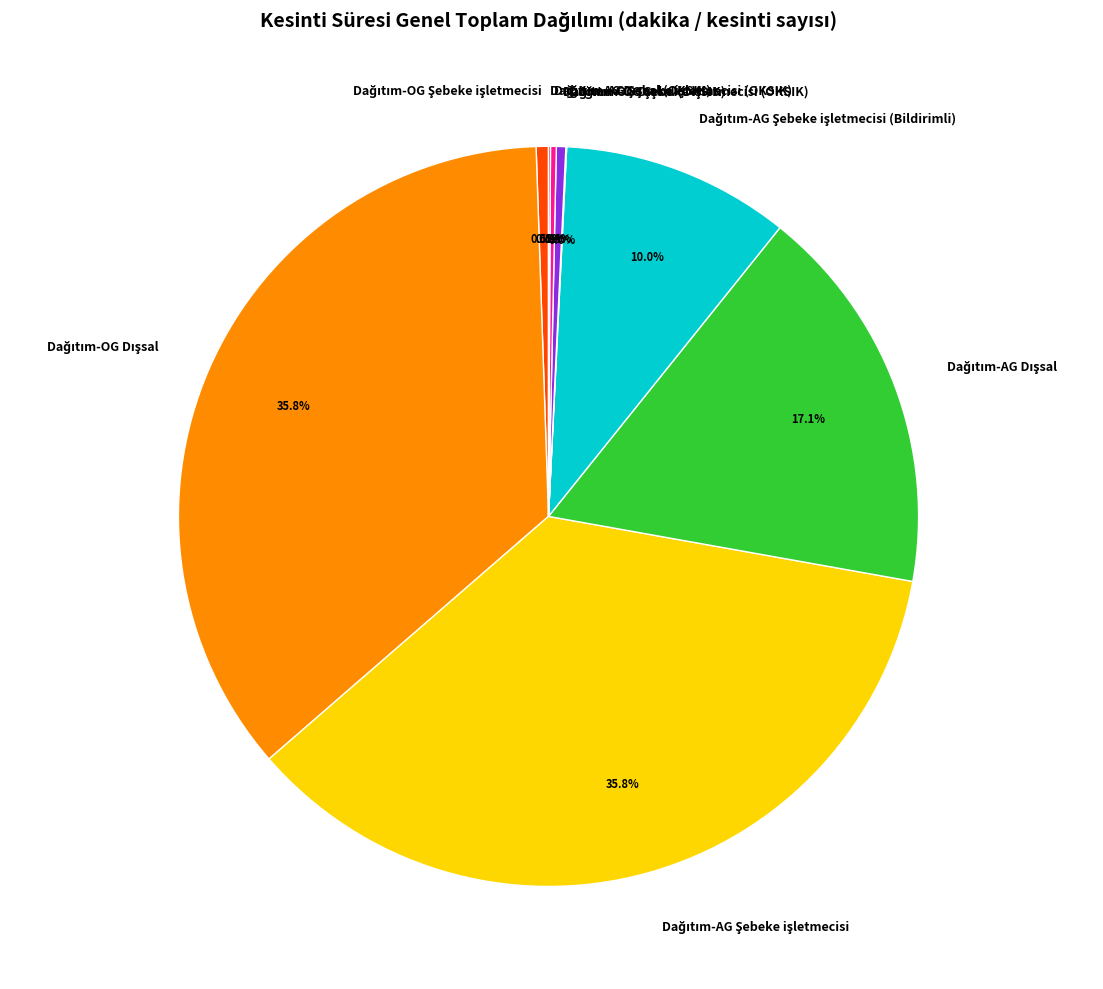

Is there a majority slice in this chart?

No